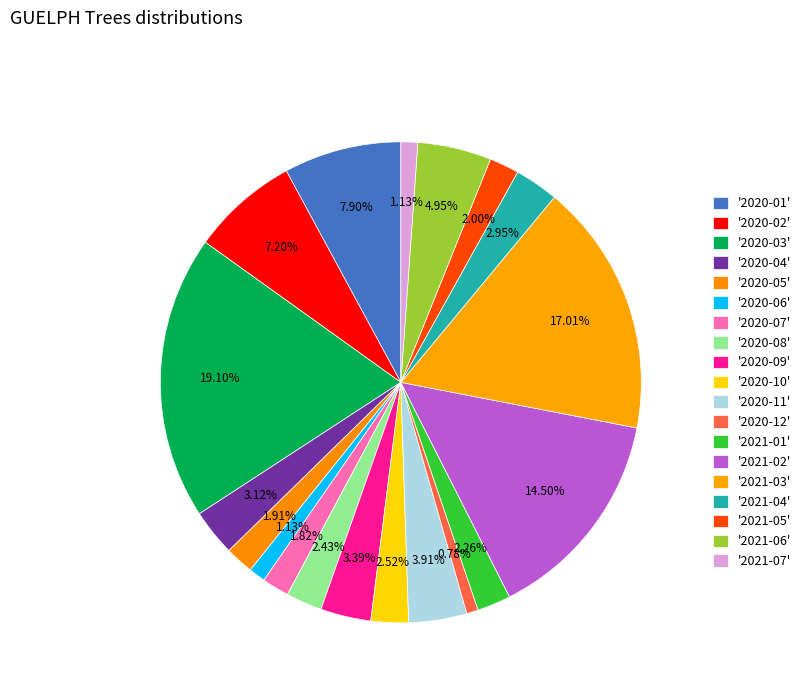

How many slices are in this pie chart?

19